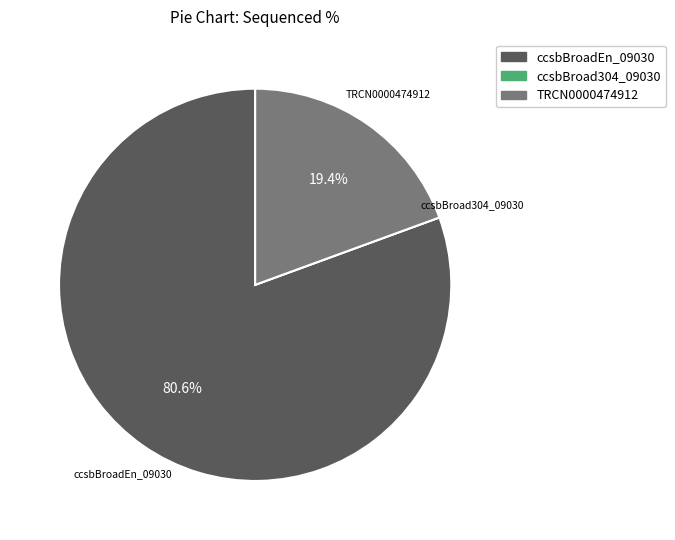

Which slice represents more than half of the pie?

ccsbBroadEn_09030